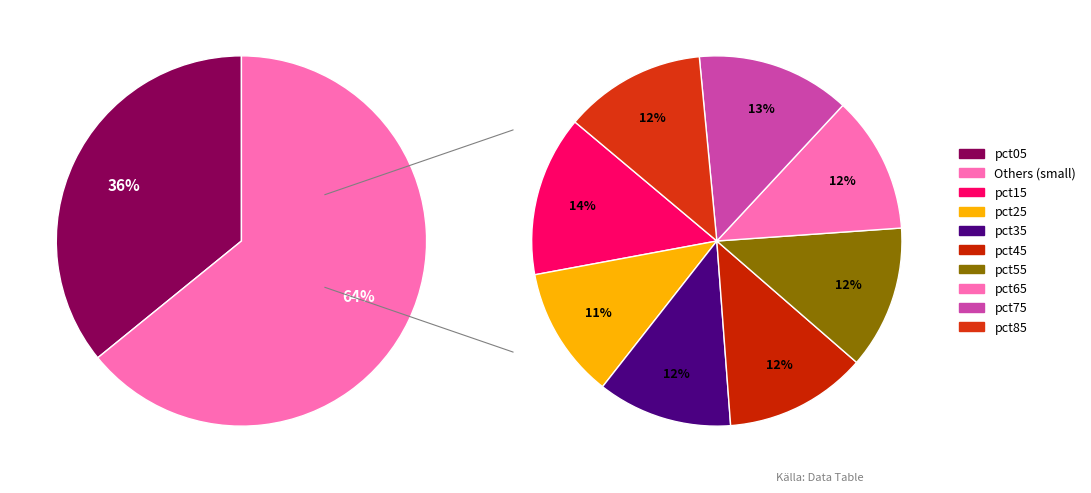

How many slices are in this pie chart?

10